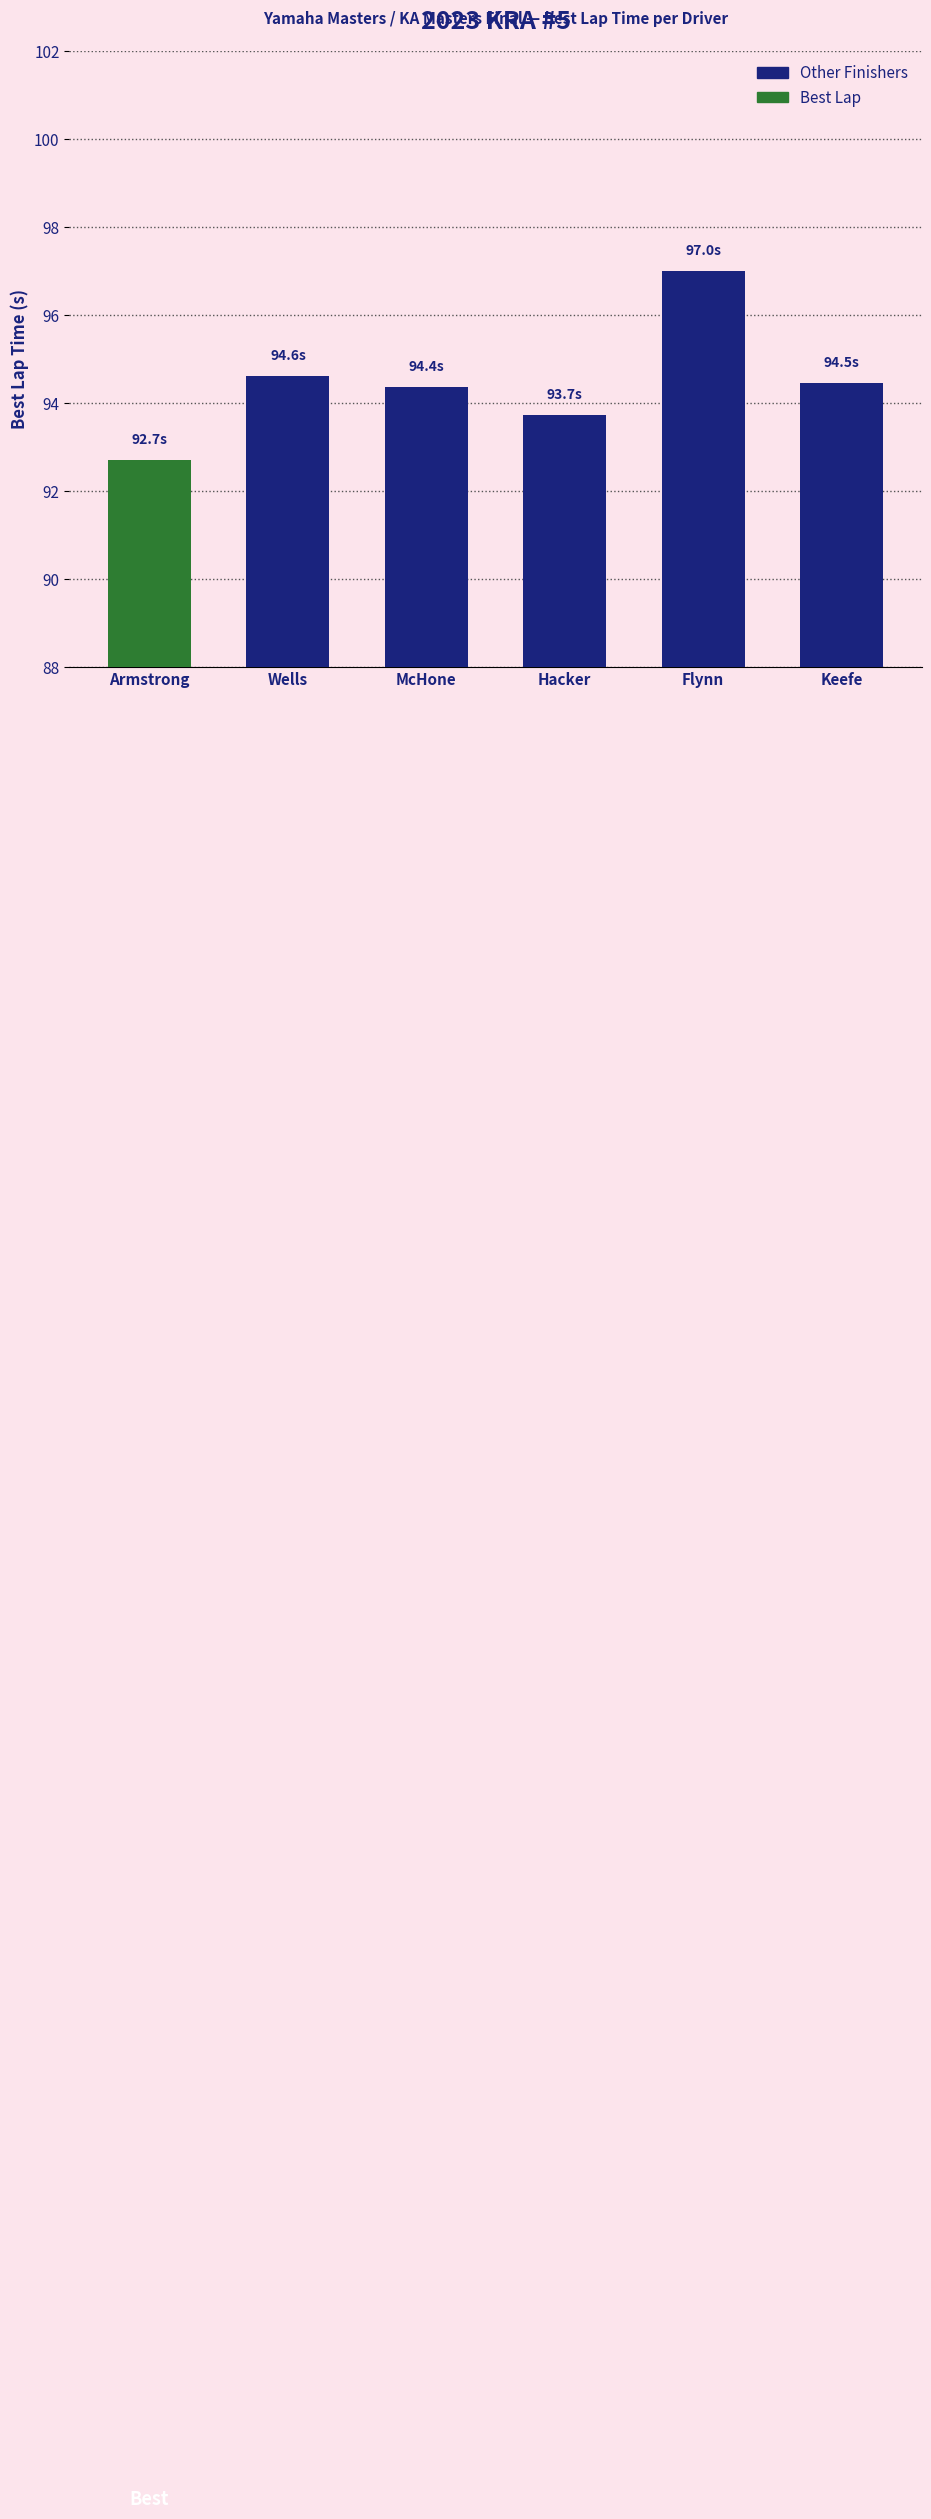

What is the value of the 1st bar from the left?

92.7